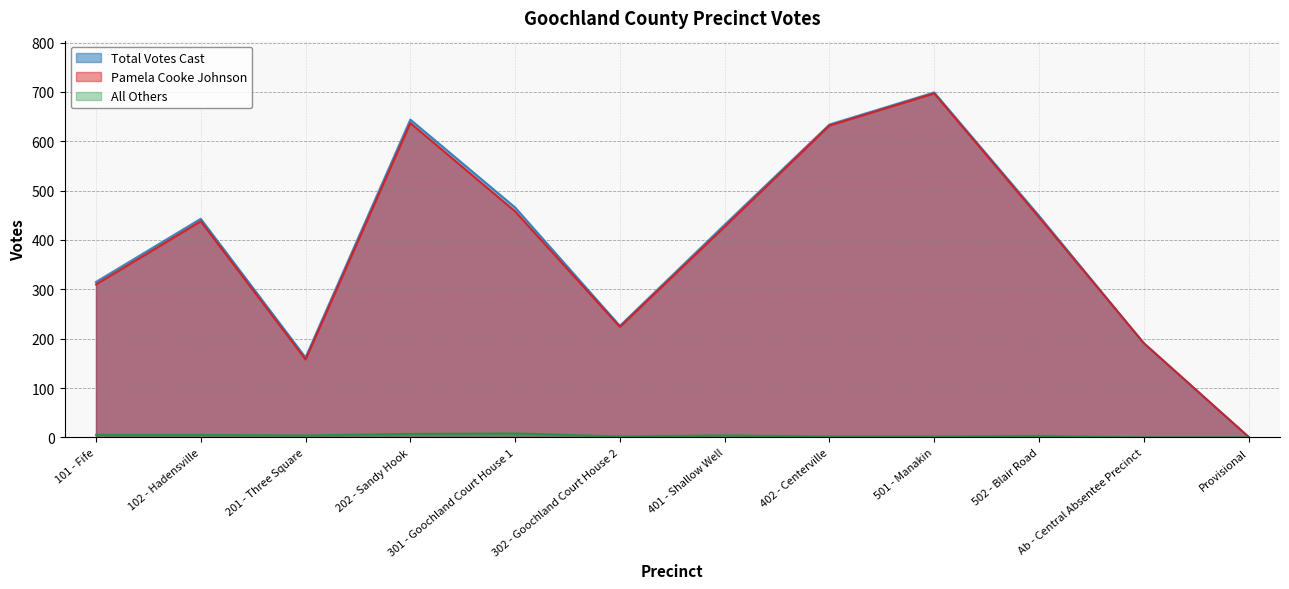

What is the difference between the second highest and second lowest values in the Total Votes Cast series?

482